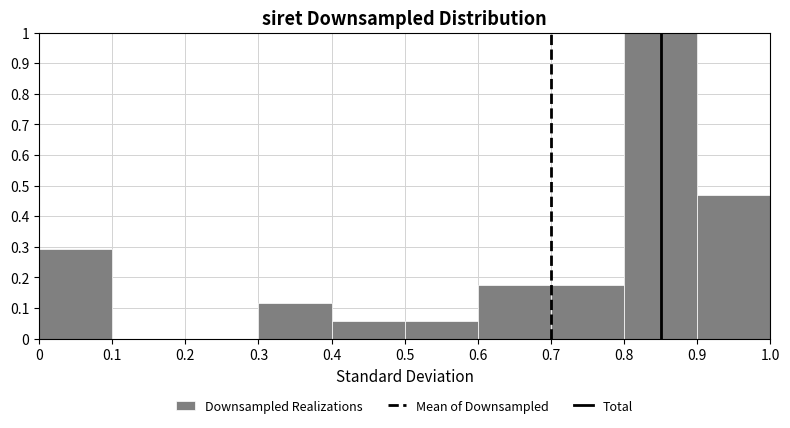

Reading left to right, transcribe this chart: for each bar, give the range it covers on the x-axis and its height. The values are not printed on the chart, so give them approximately, as read against the axis.

0 to 0.1: 0.29
0.1 to 0.2: 0
0.2 to 0.3: 0
0.3 to 0.4: 0.12
0.4 to 0.5: 0.06
0.5 to 0.6: 0.06
0.6 to 0.7: 0.18
0.7 to 0.8: 0.18
0.8 to 0.9: 1.00
0.9 to 1.0: 0.47